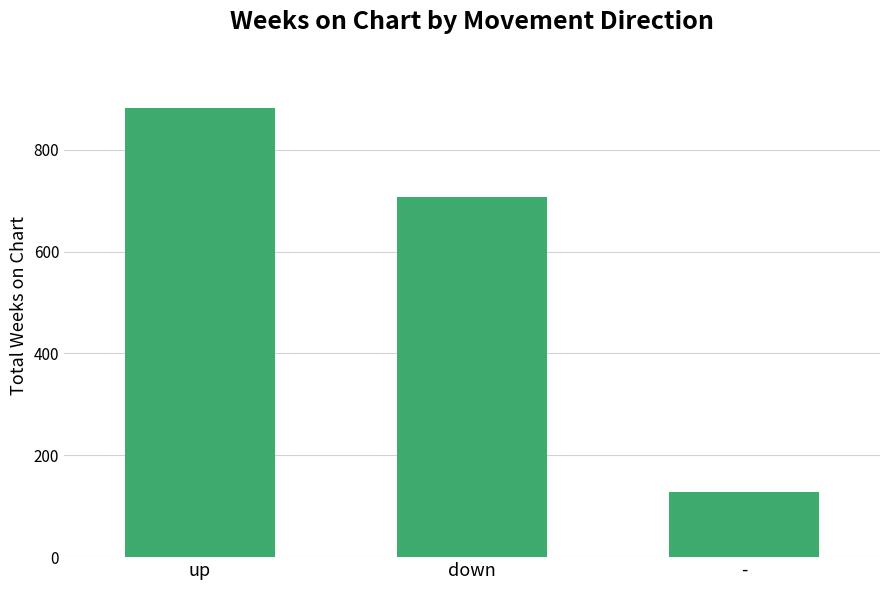

What is the difference between the second highest and minimum values?

580